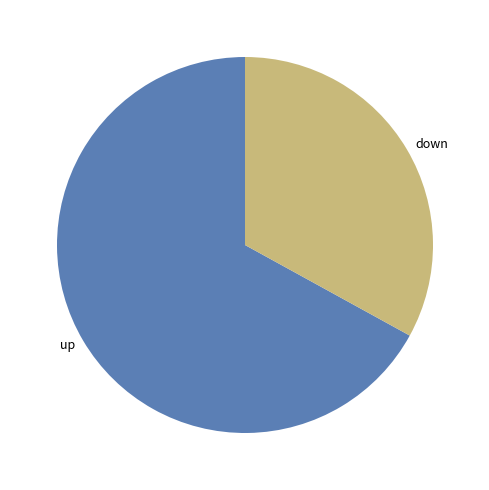

Is it true that up is 52% of the pie?

False